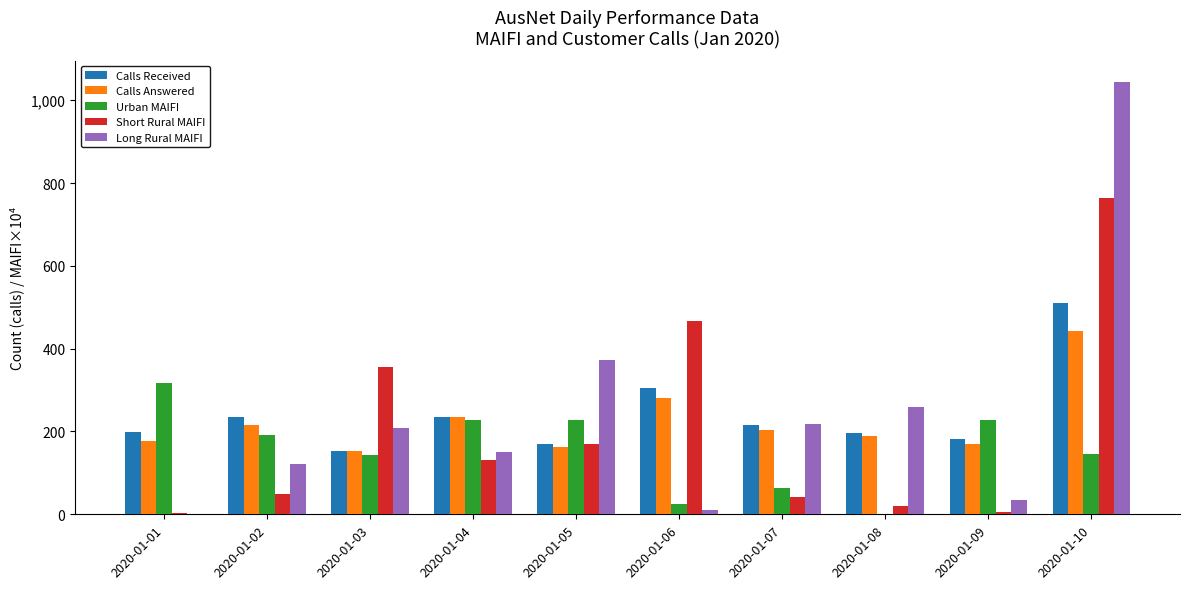

At which label does Long Rural MAIFI first exceed 208?

2020-01-03